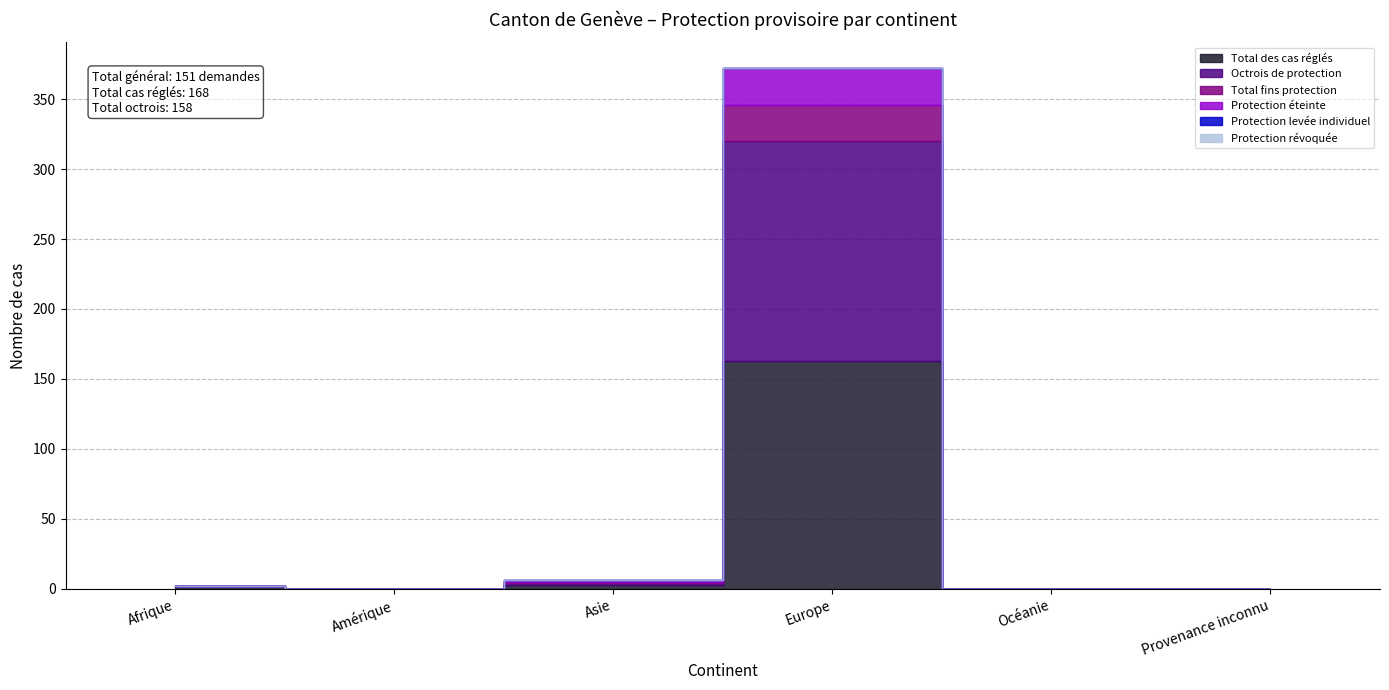

Which label corresponds to the smallest value in the chart?

Amérique